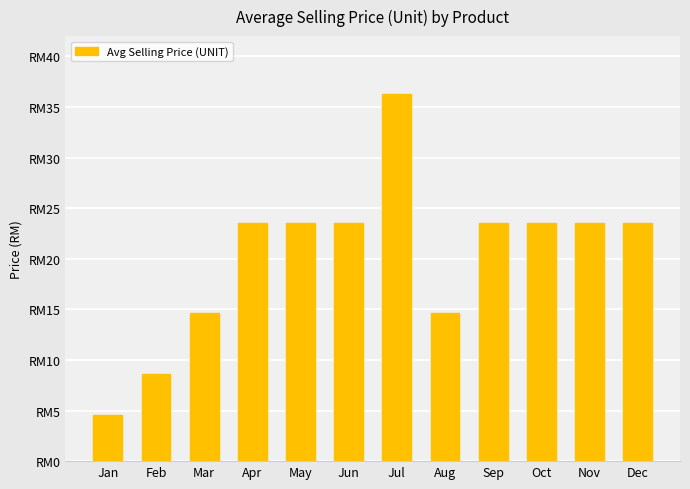

The value at Jun is 11.6. True or false?

False